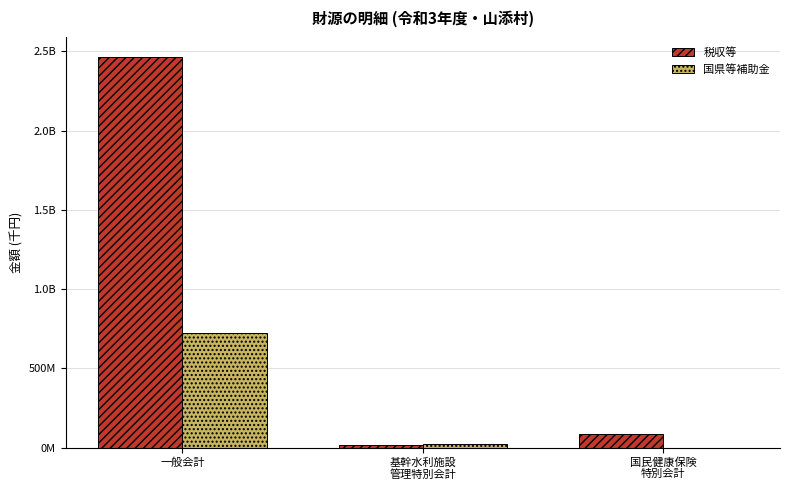

The 税収等 series shows 83445720 at 国民健康保険
特別会計. True or false?

True